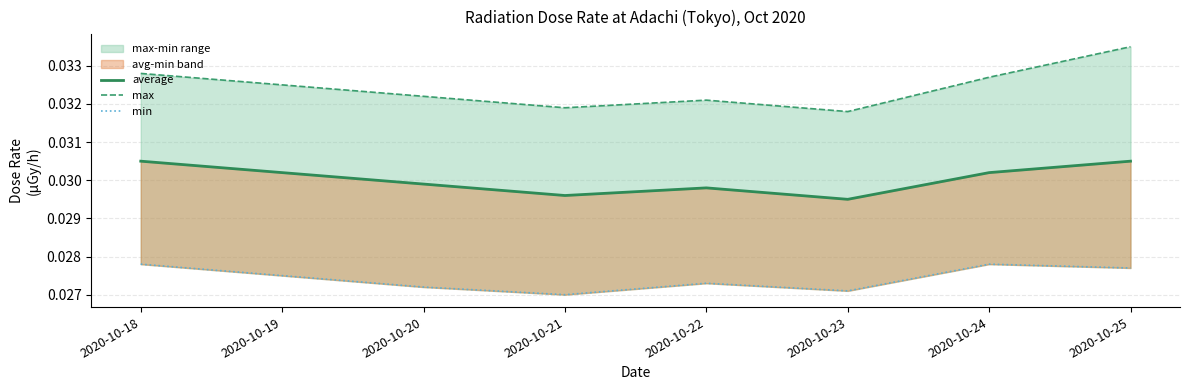

Which series has the largest total across all categories?

max